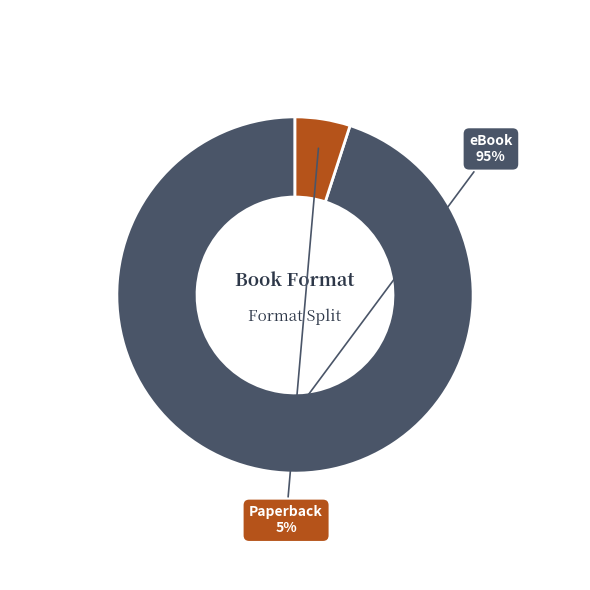

To the nearest percent, what is the difference between the largest and smallest slice percentages?

90%